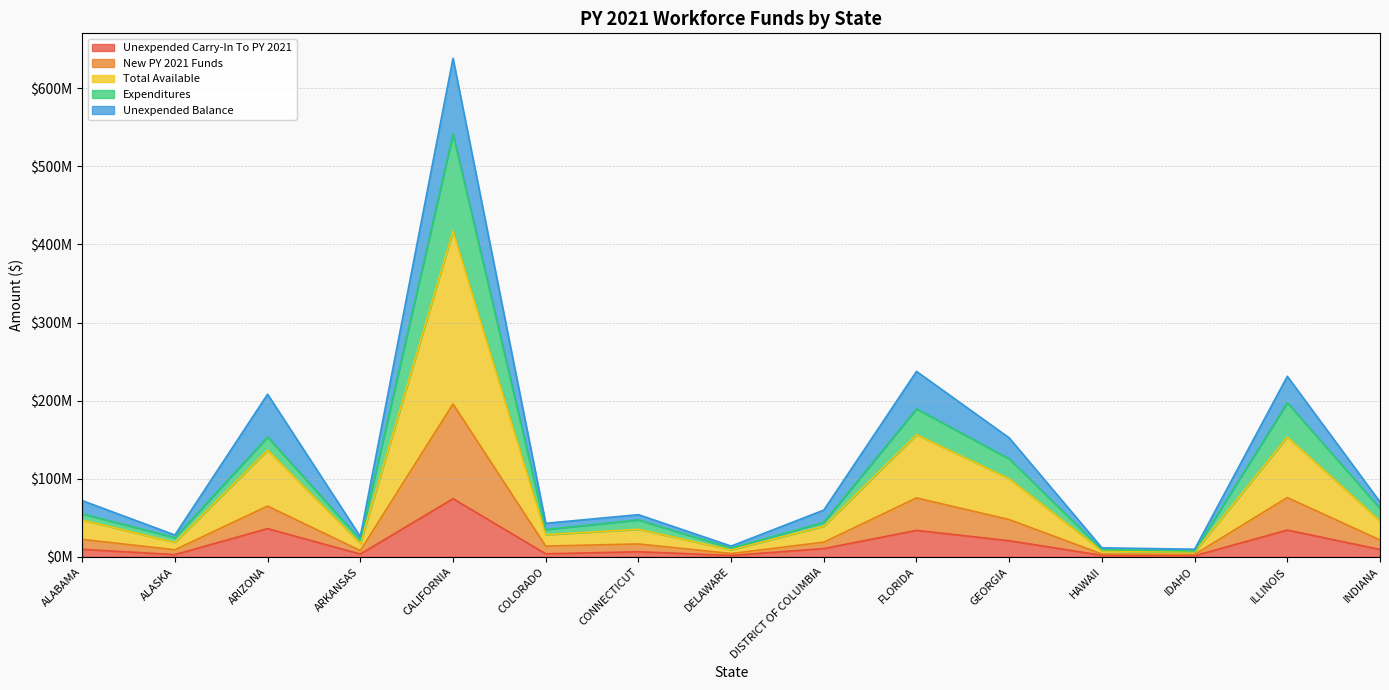

What is the difference between the second highest and second lowest values in the Unexpended Carry-In To PY 2021 series?

34376769